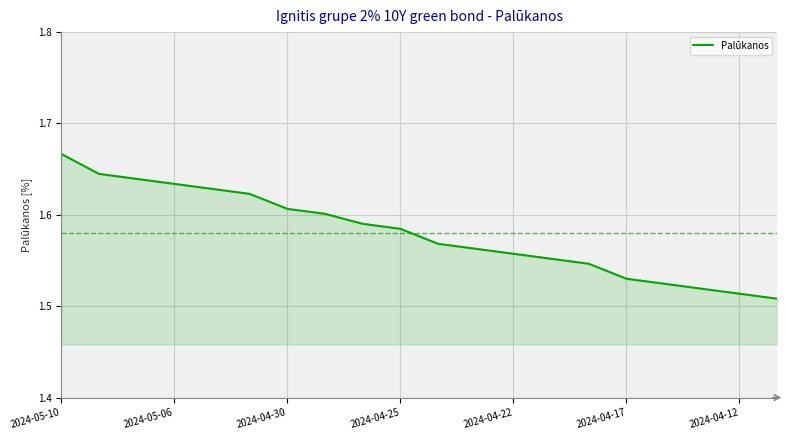

How many lines are shown in the chart?

1